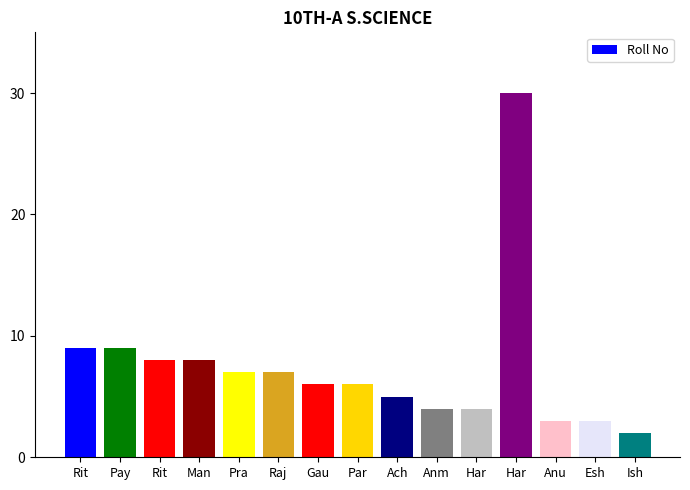

Count the number of data series in this chart.

1